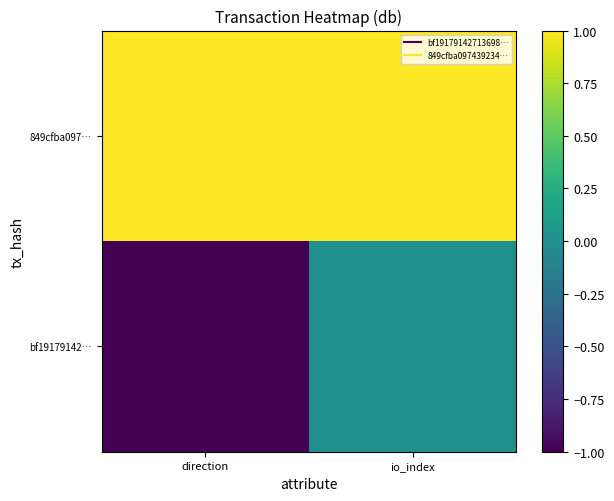

What is the smallest value displayed?

-1